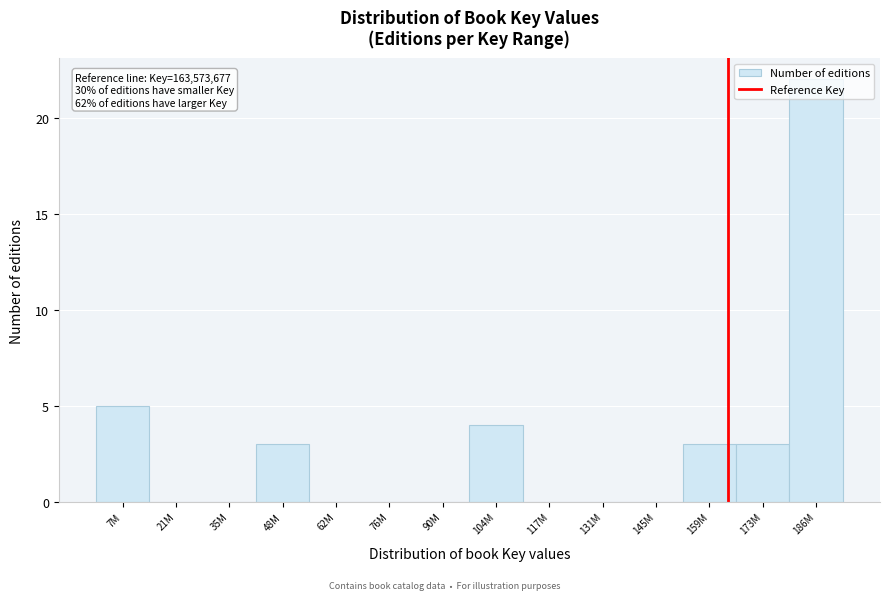

What is the change in value from 104M to 131M?

-4